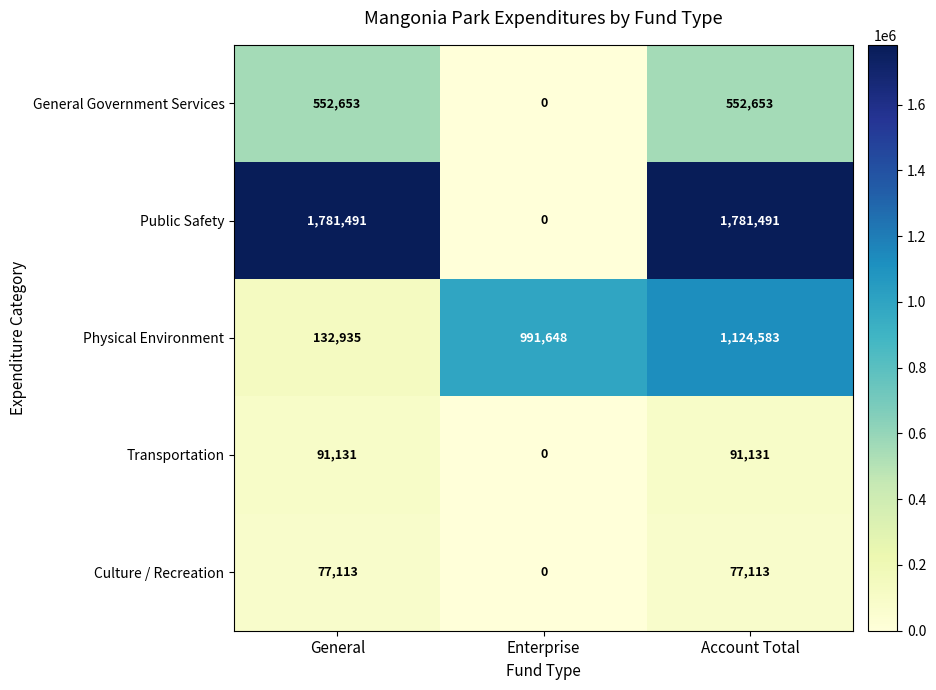

What is the difference between the maximum and minimum values in the Transportation series?

91131